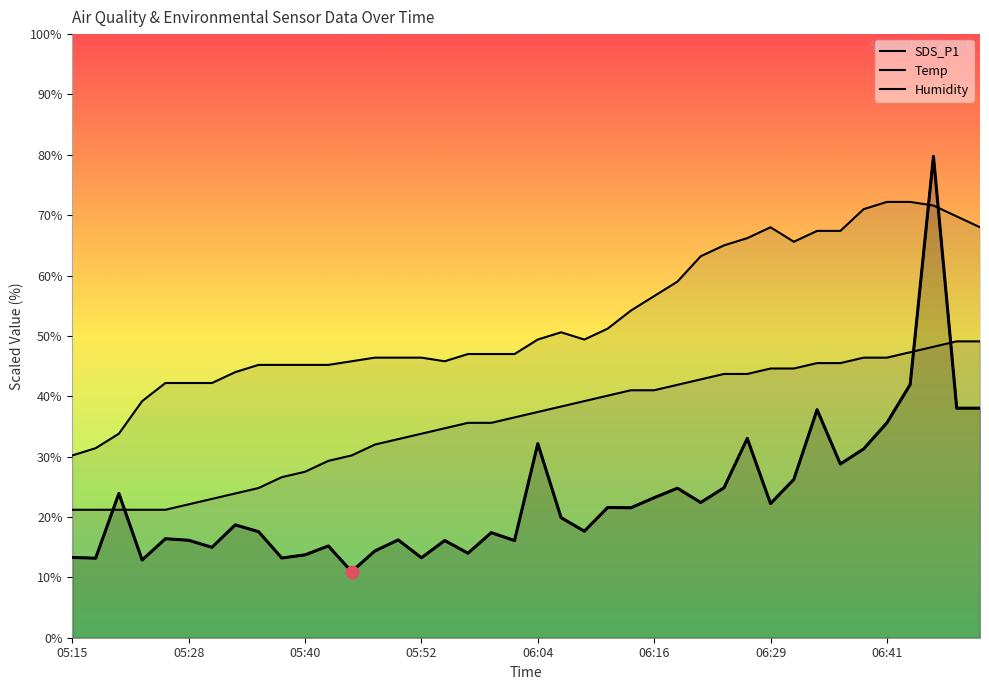

What is the total value across all series at 06:48?

156.9